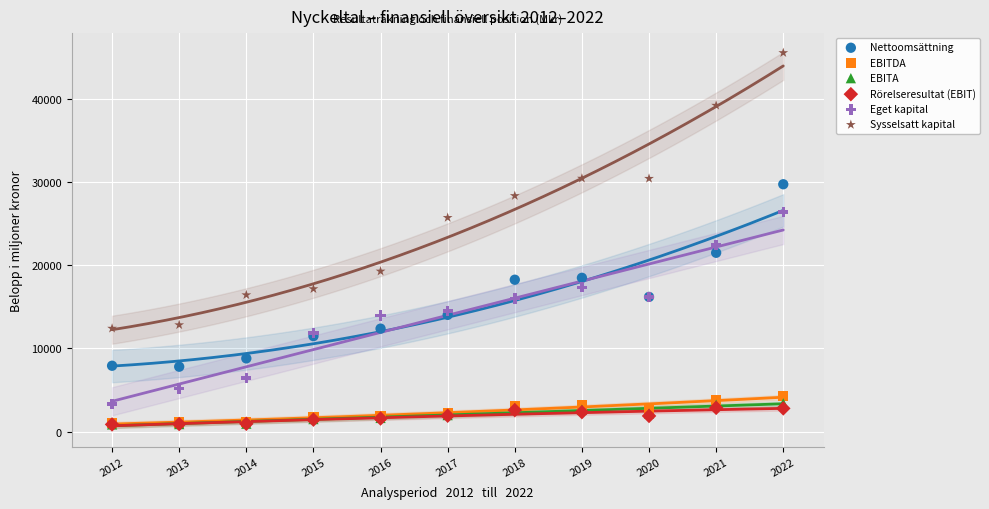

Across all series, what Y value is closest to 23223?

22447